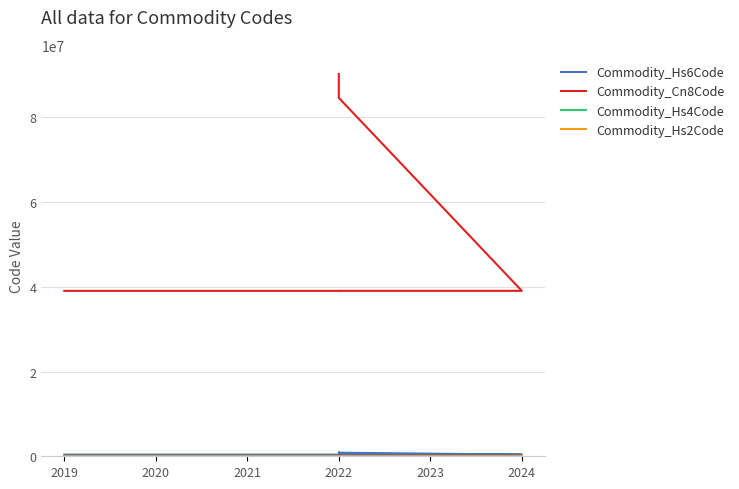

How many lines are shown in the chart?

4